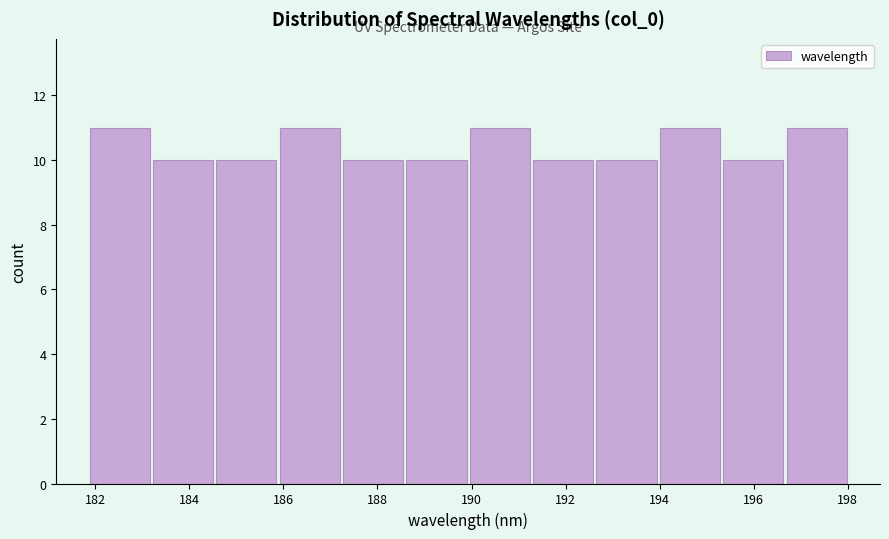

Reading left to right, transcribe this chart: for each bar, give the range it covers on the x-axis and its height. Neither the bar edges nor the heights are printed on the chart, so give them approximately, as read against the axes.

181.8 to 183.2: 11
183.2 to 184.6: 10
184.6 to 185.8: 10
185.8 to 187.2: 11
187.2 to 188.6: 10
188.6 to 190.0: 10
190.0 to 191.2: 11
191.2 to 192.6: 10
192.6 to 194.0: 10
194.0 to 195.4: 11
195.4 to 196.6: 10
196.6 to 198.0: 11